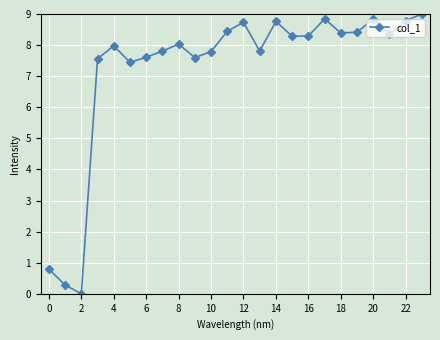

What is the average value?

7.2